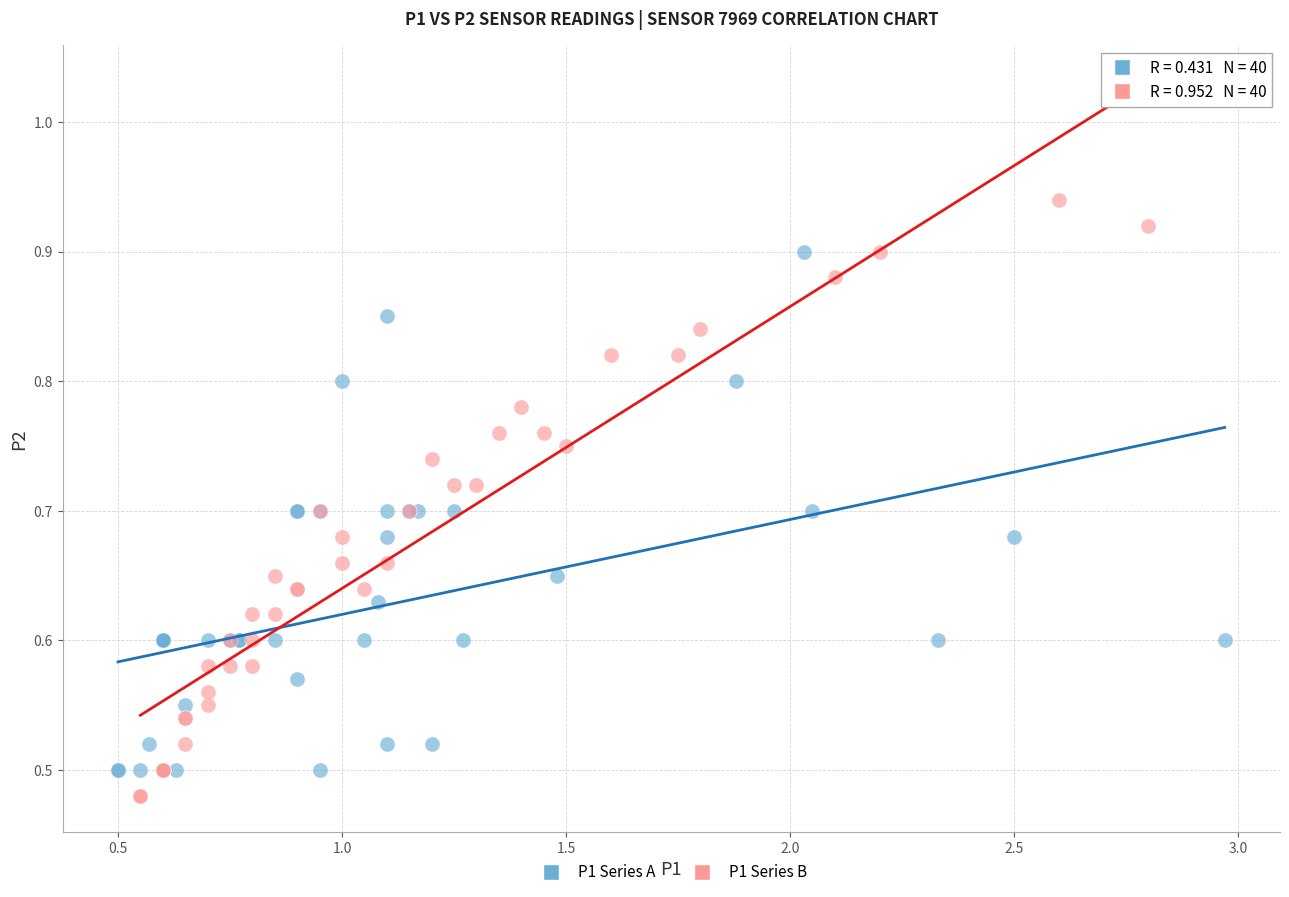

Which series contains the highest Y value?

P1 Series B